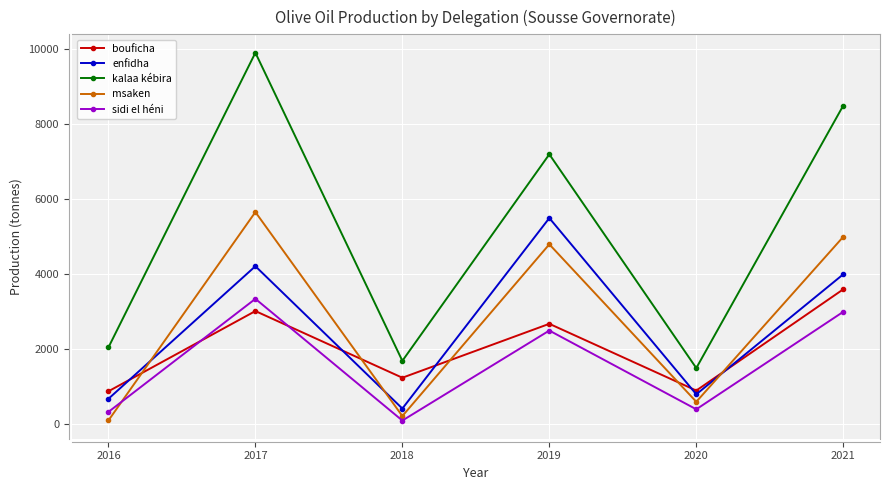

After their last crossing, which series has the higher values: sidi el héni or bouficha?

bouficha